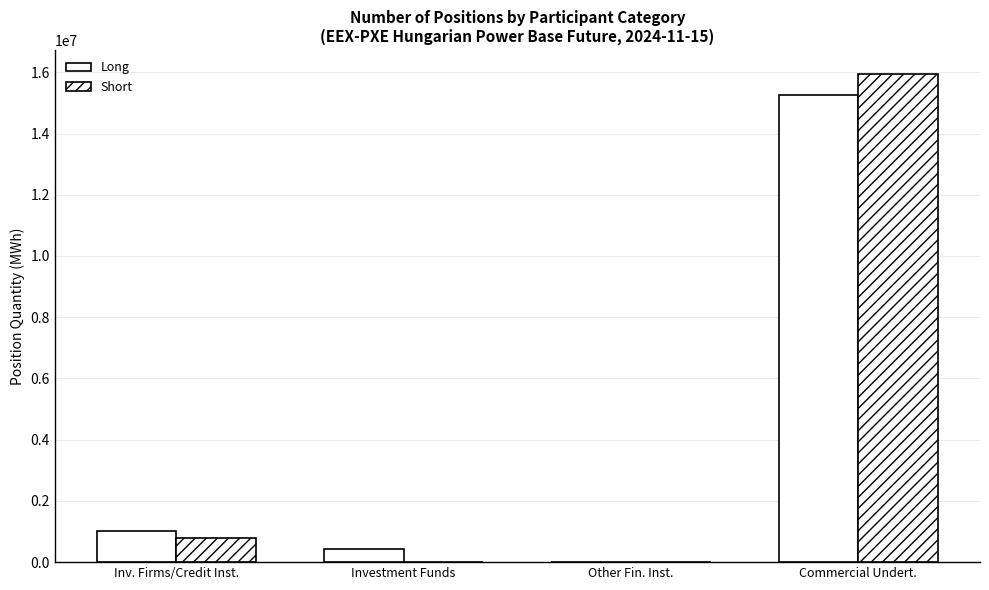

List the labels in order of Short value, smallest first.

Investment Funds, Other Fin. Inst., Inv. Firms/Credit Inst., Commercial Undert.